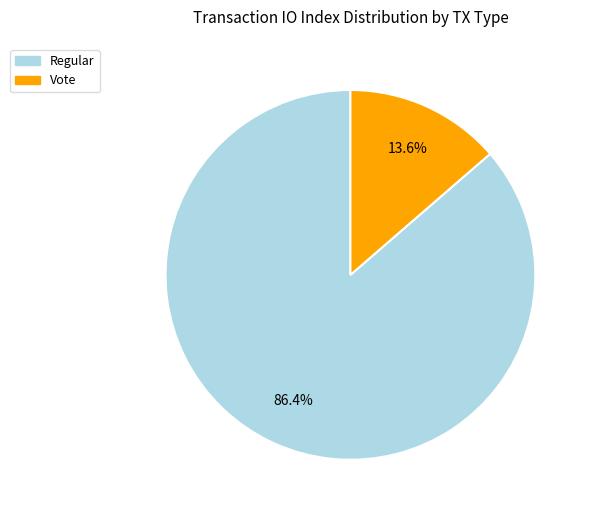

Does any single category account for the majority?

Yes